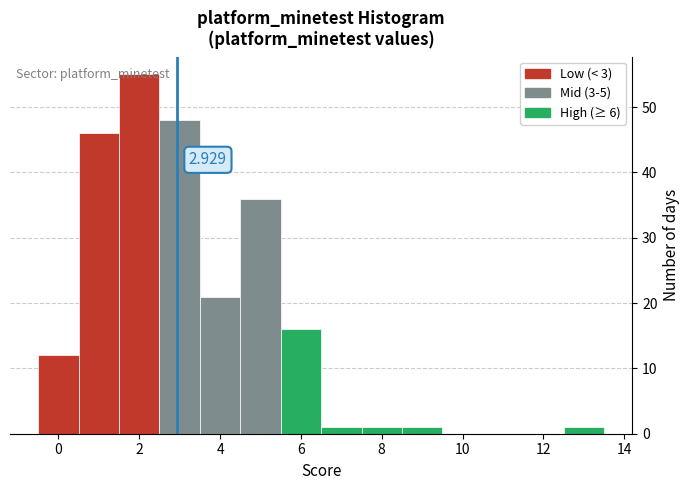

Which range on the x-axis has the tallest bar?

1.5 to 2.5